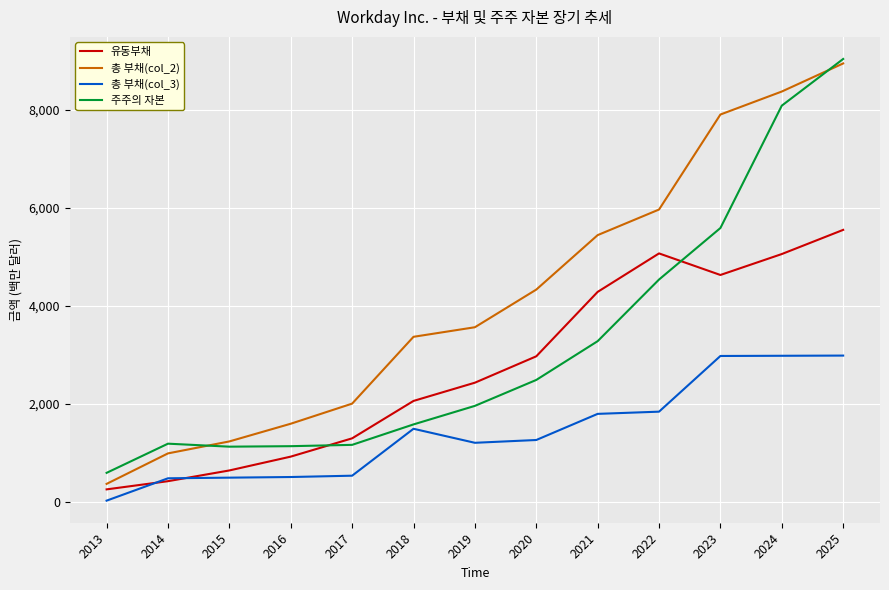

Which series has the widest spread of values?

총 부채(col_2)